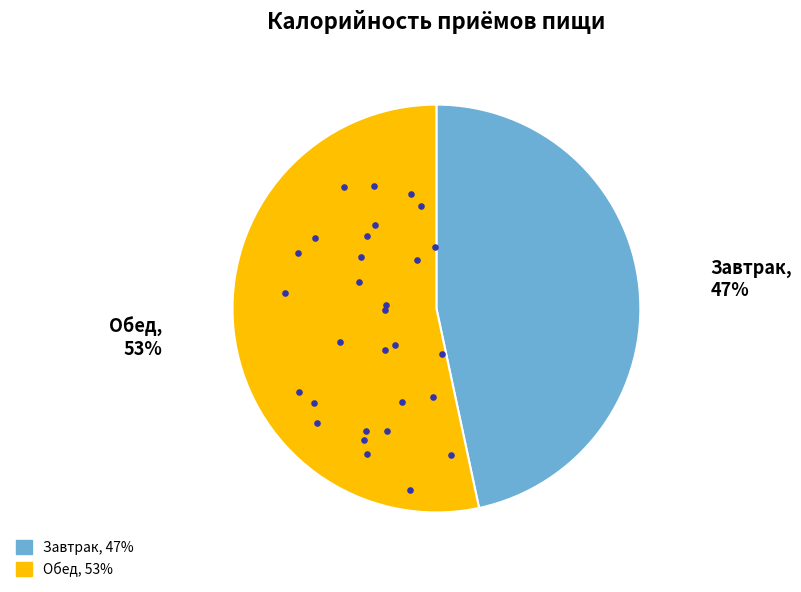

Does any single category account for the majority?

Yes